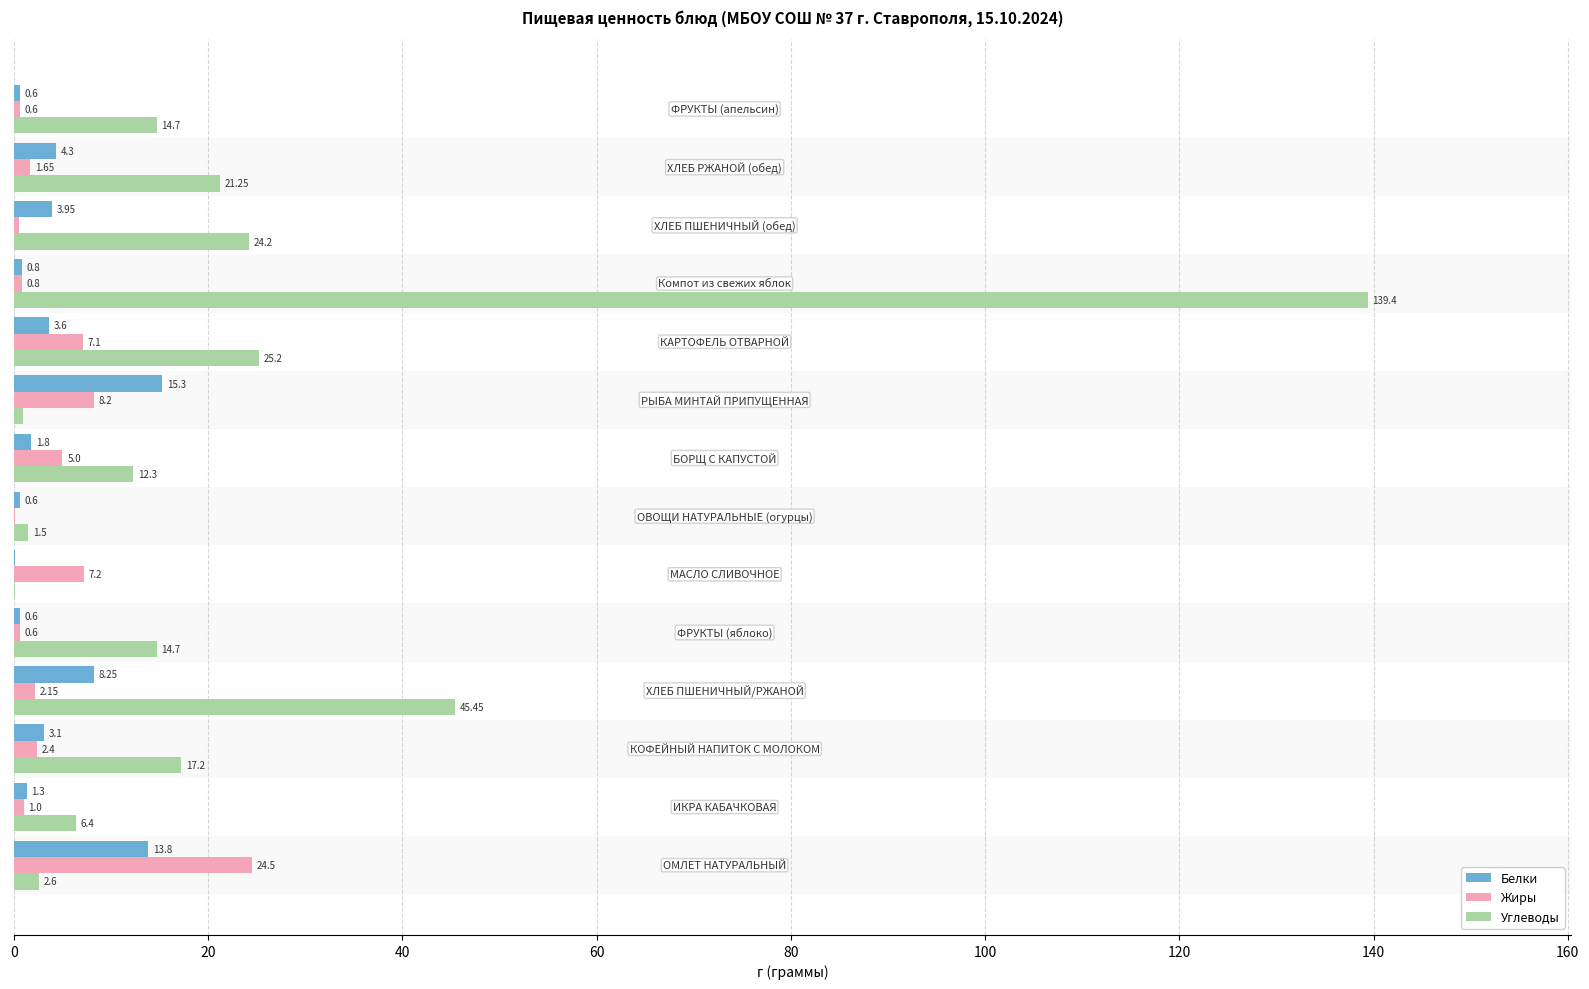

Which series has the largest total across all categories?

Углеводы